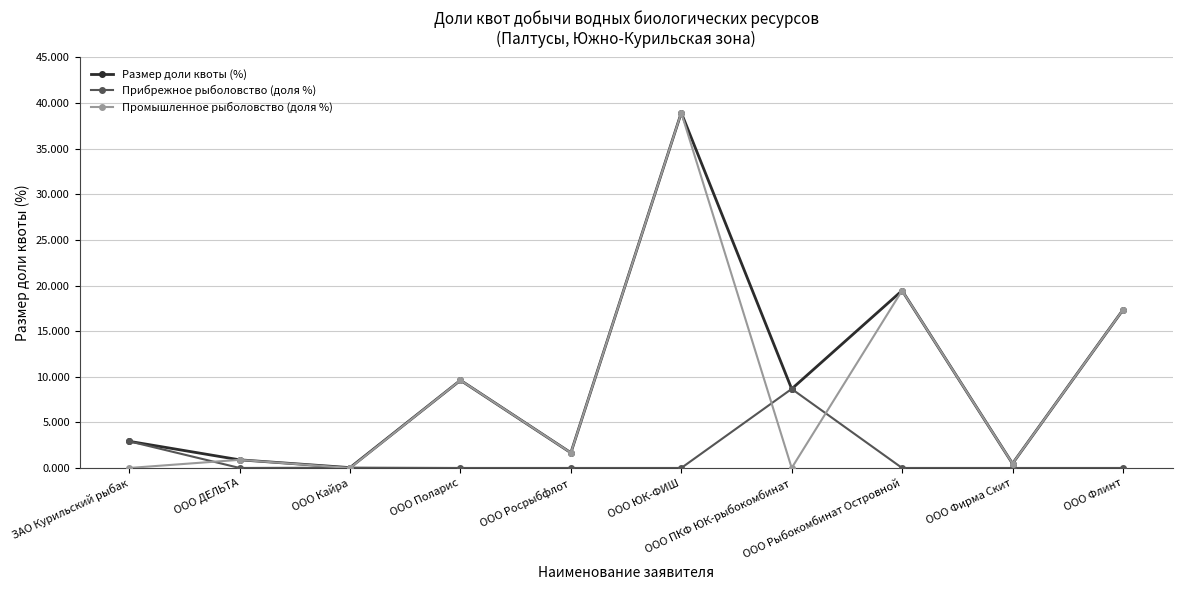

What is the value of the Промышленное рыболовство (доля %) point at the 2nd from the left?

0.9